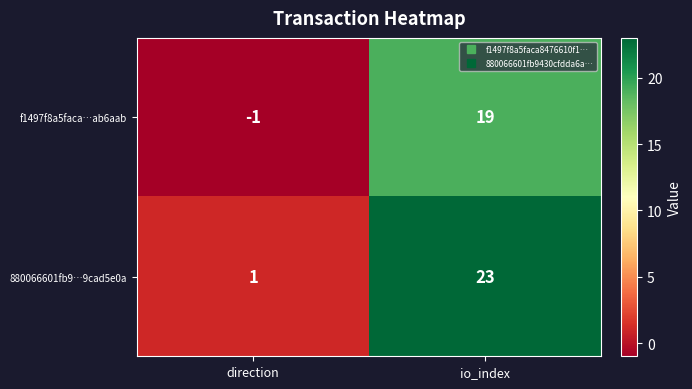

What is the sum of all 880066601fb9…9cad5e0a values?

24